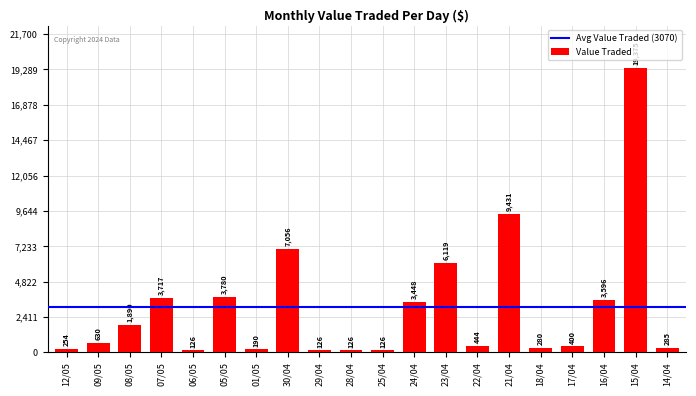

True or false: the data shows 5308 at 24/04.

False